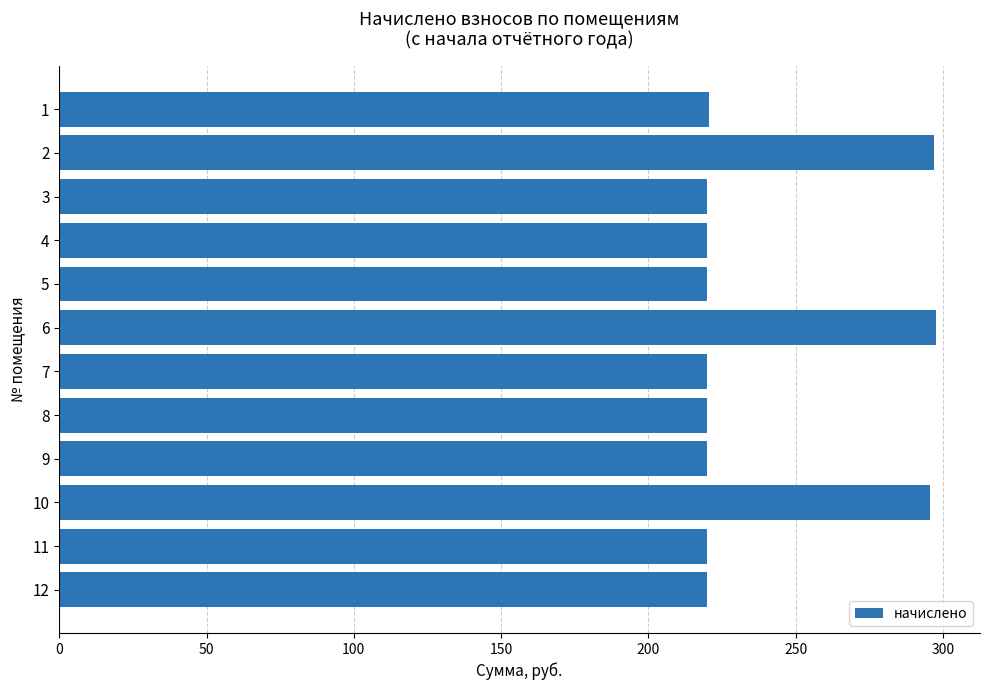

What is the sum of all values?

2869.1